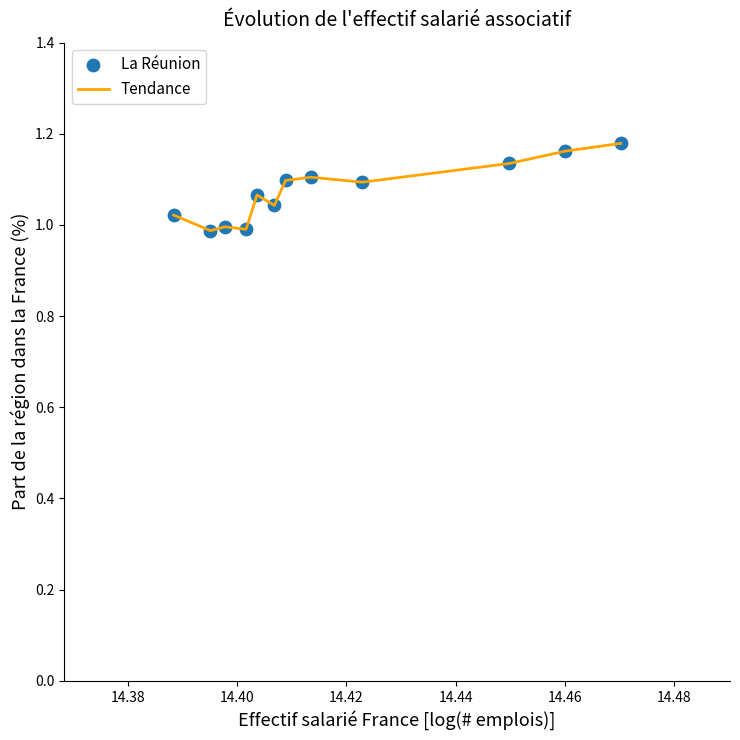

Does the chart have visible grid lines?

No